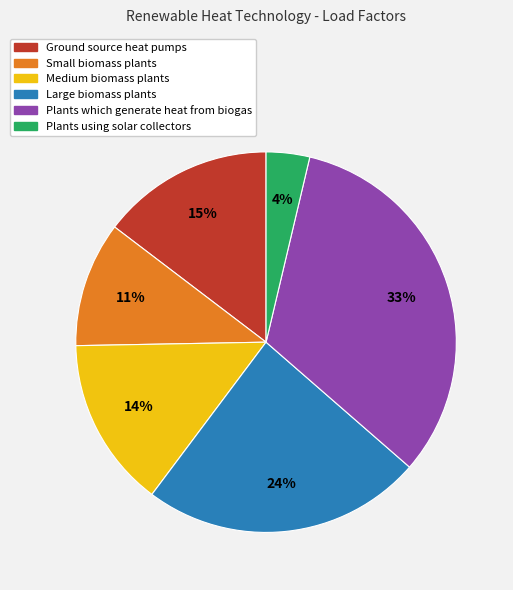

Does any single category account for the majority?

No